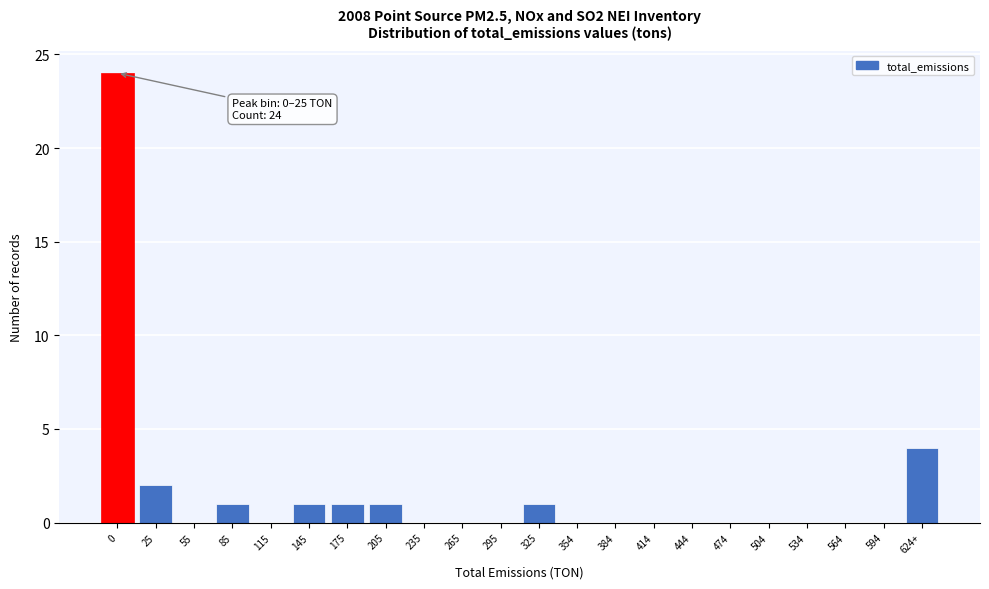

Reading right to left, list all the values displayed in this chart.

624+=4	594=0	564=0	534=0	504=0	474=0	444=0	414=0	384=0	354=0	325=1	295=0	265=0	235=0	205=1	175=1	145=1	115=0	85=1	55=0	25=2	0=24